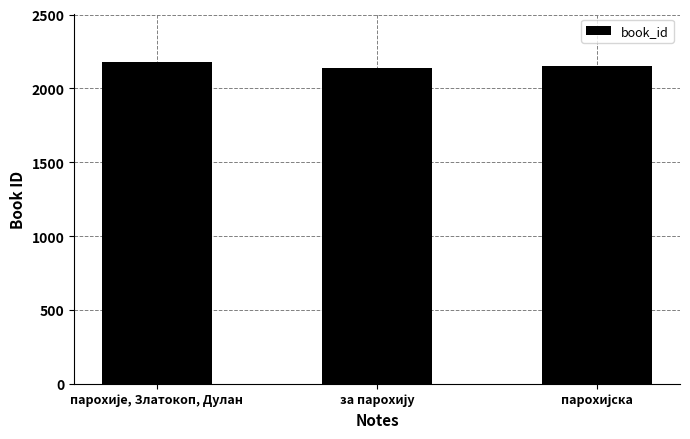

What is the value of the 2nd bar from the left?

2141